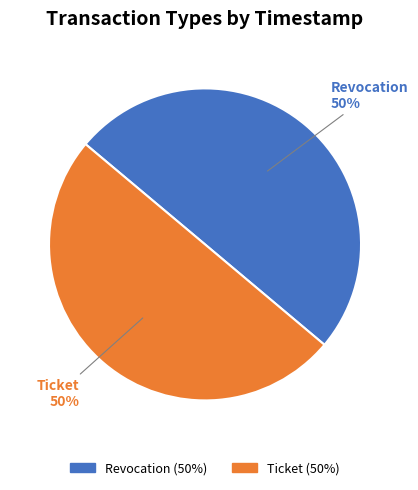

Do Revocation and Ticket together represent more than half of the pie?

Yes